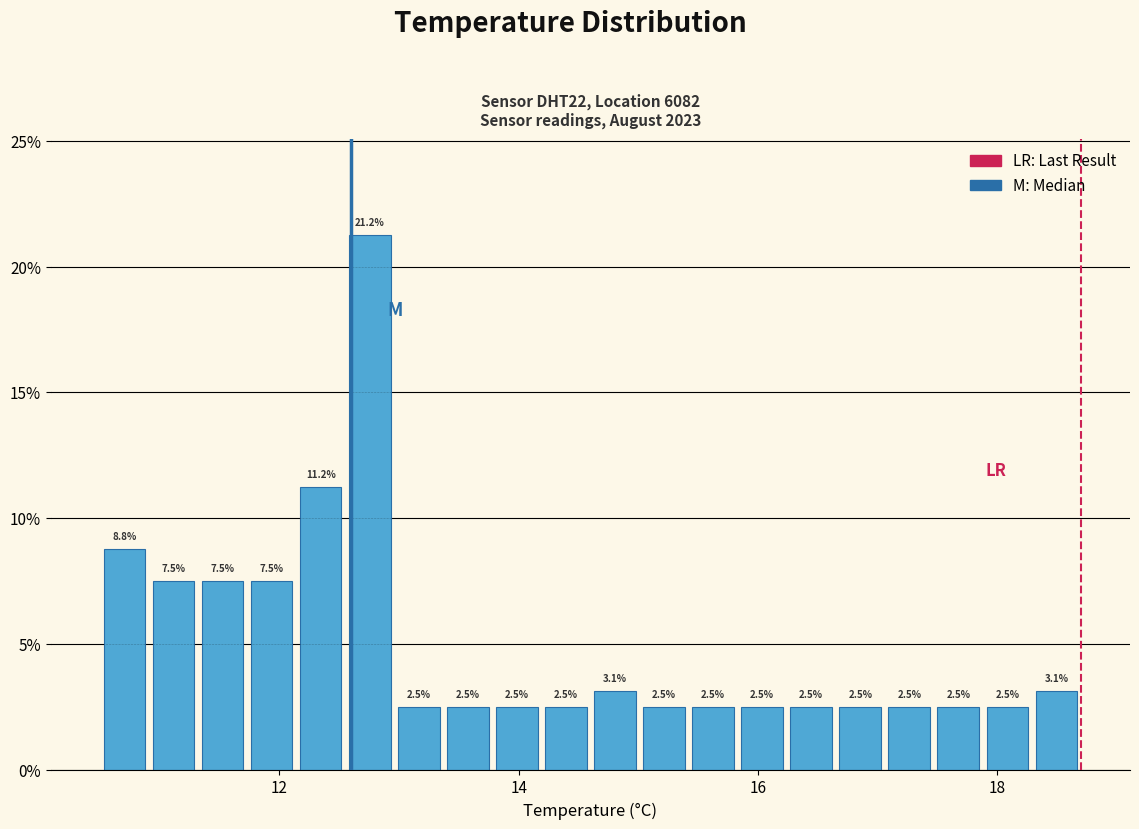

Around what value on the x-axis is the tallest bar? Give the approximate position of its centre, as read against the axis.

12.8